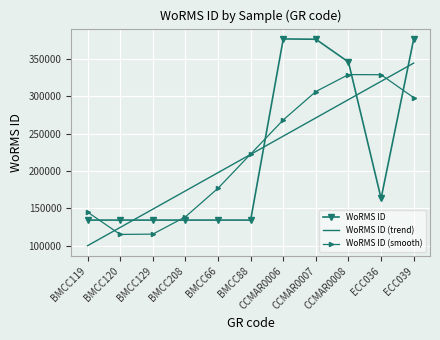

In WoRMS ID (smooth), how many points are higher than both neighbors (excluding endpoints)?

1